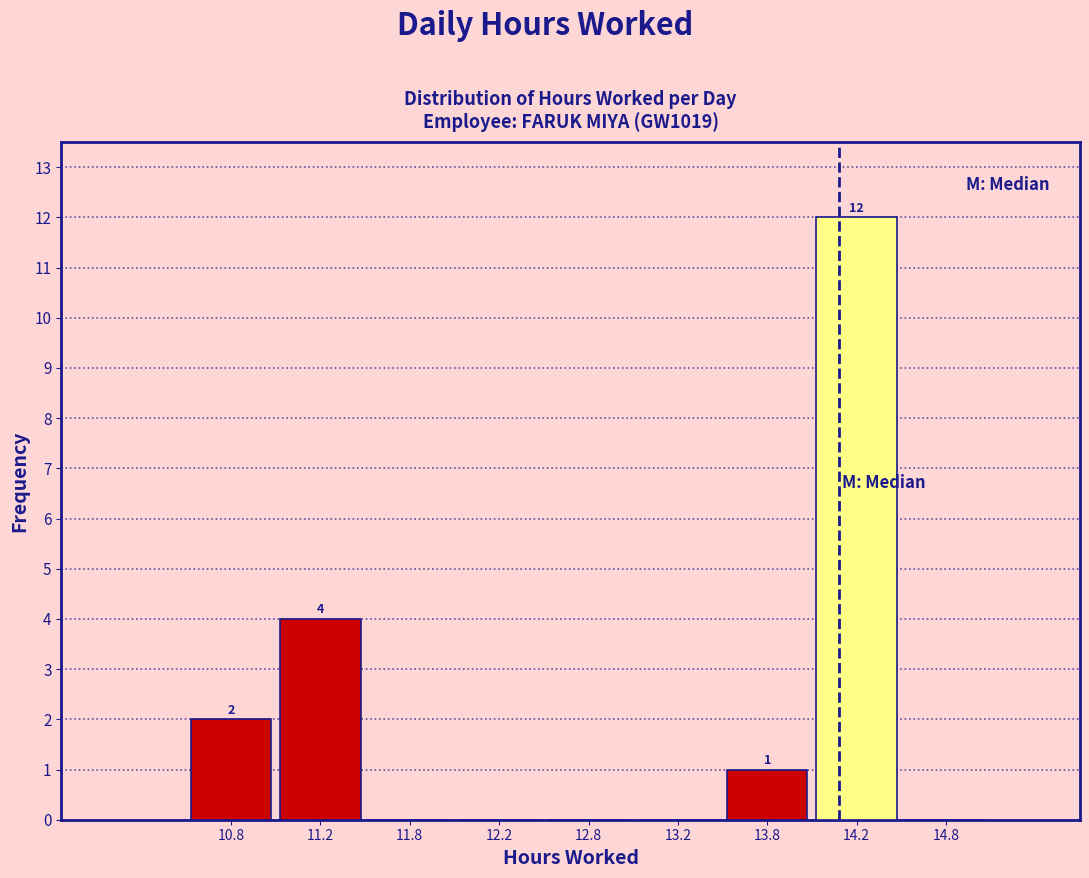

Over which range of the x-axis is the bar tallest?

14.0 to 14.5